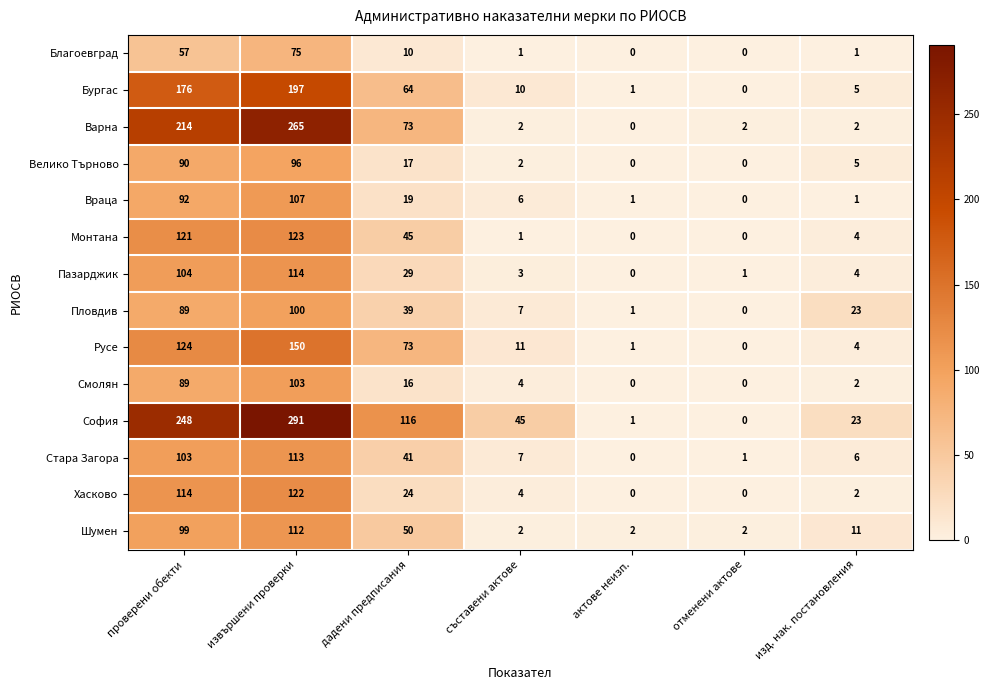

What is the total value across all series at проверени обекти?

1720